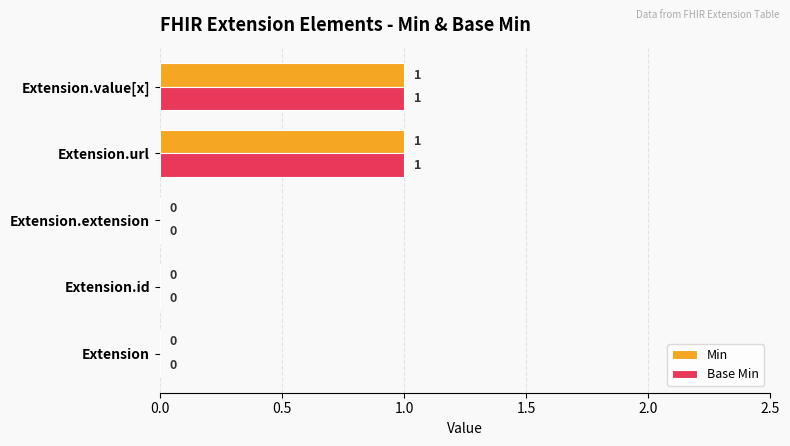

How many Base Min values are between 0 and 1?

5